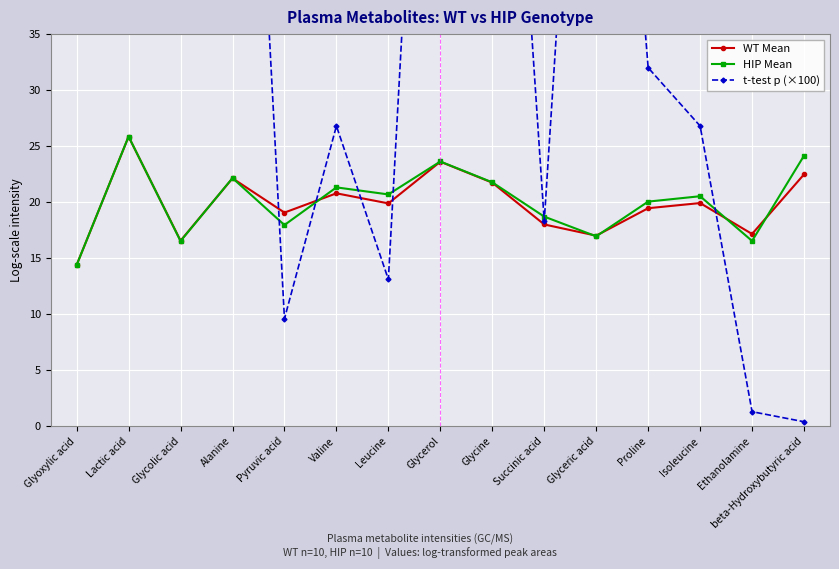

What are all the series names shown in the legend?

WT Mean, HIP Mean, t-test p (×100)